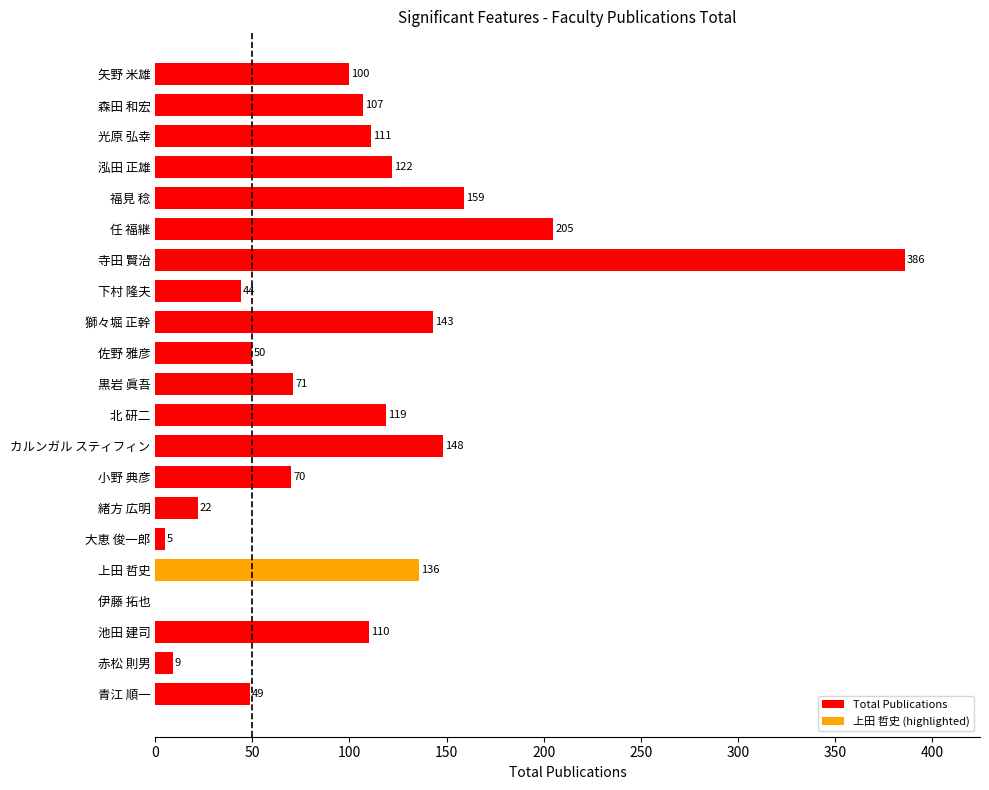

What is the ratio of the value at 泓田 正雄 to the value at 赤松 則男?

13.6